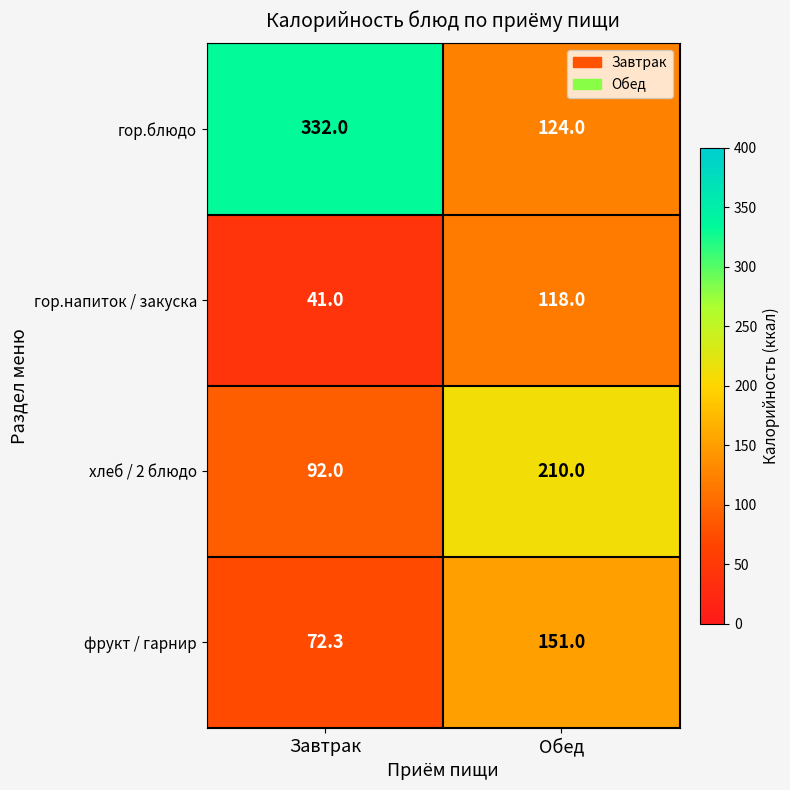

At which category does the chart reach its minimum across all series?

Завтрак